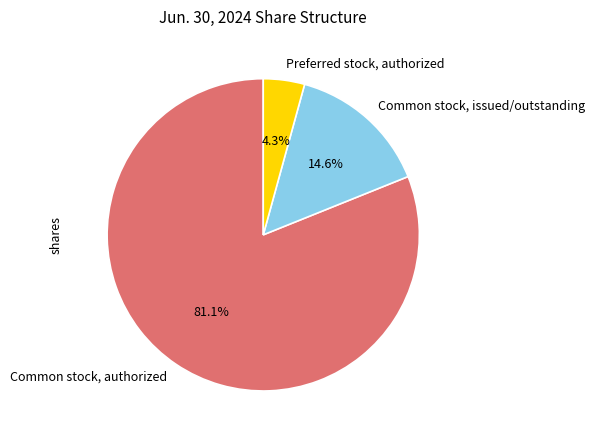

What is the smallest slice in the pie chart?

Preferred stock, authorized